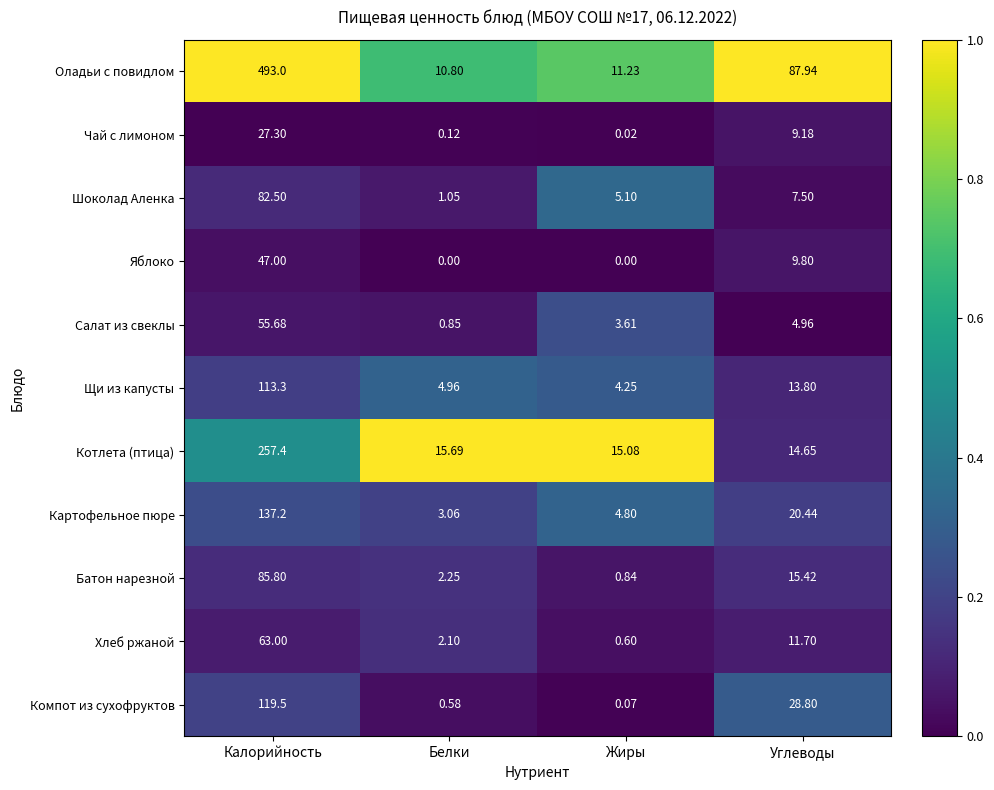

Which series has the widest spread of values?

Оладьи с повидлом